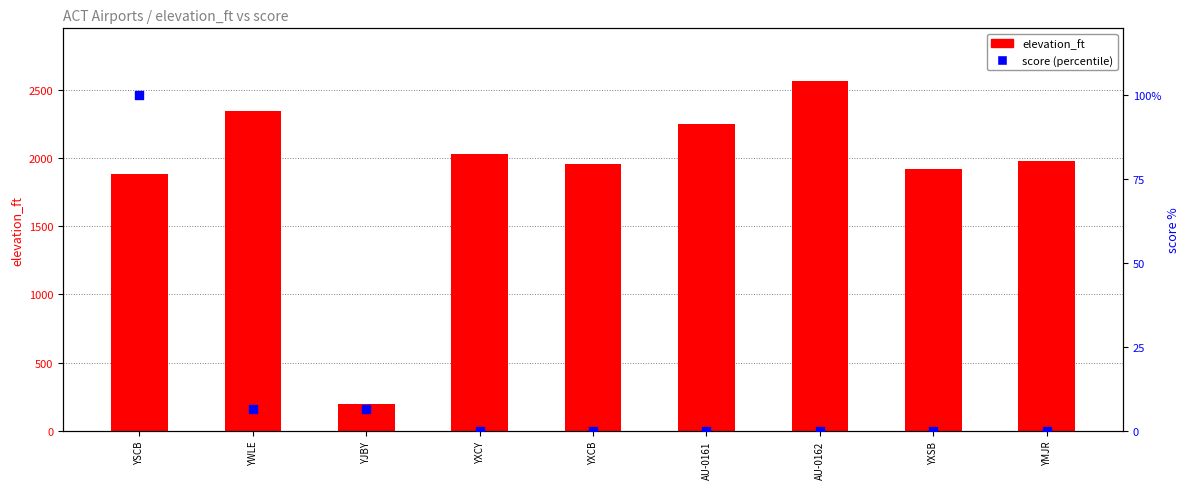

What is the total value across all series at YWLE?

2351.7